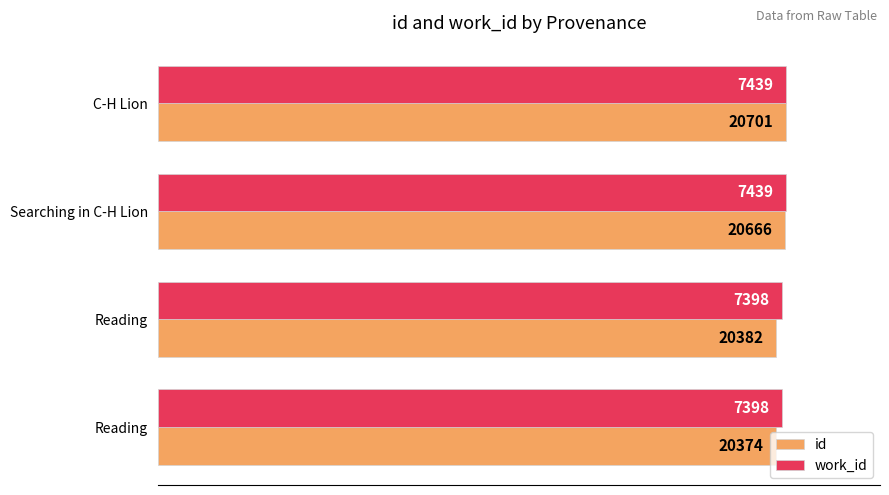

What are all the series names shown in the legend?

id, work_id